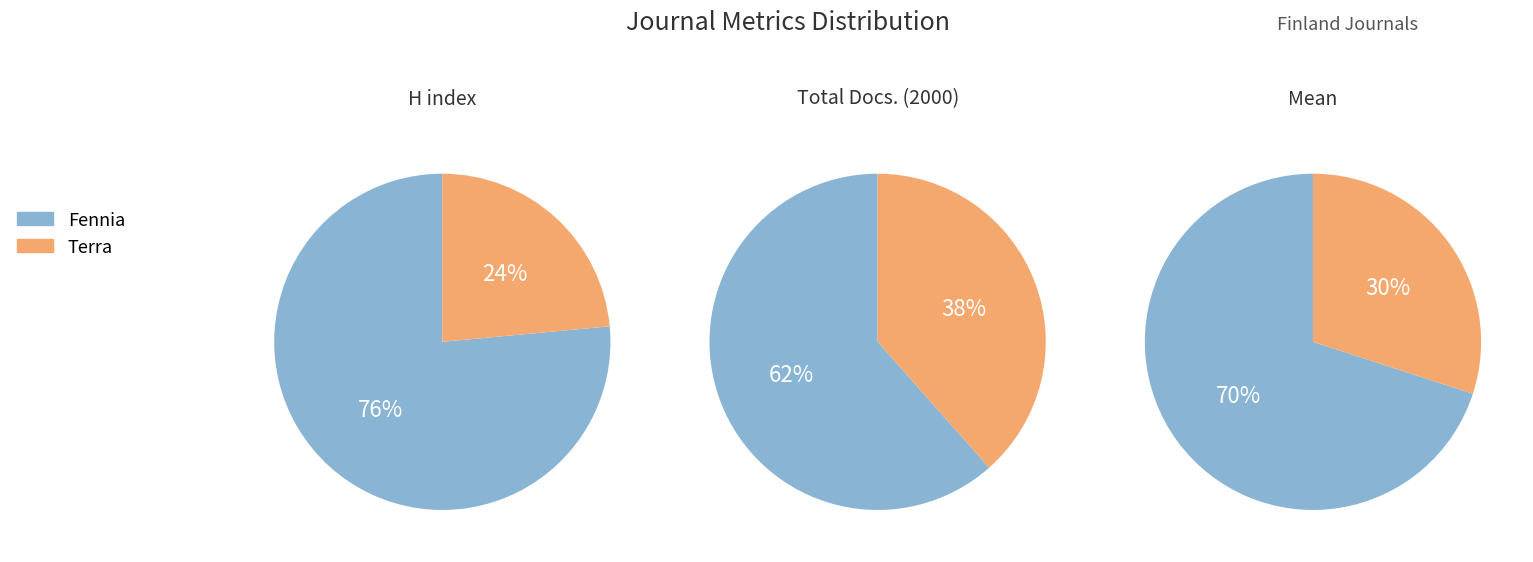

The Terra slice represents 24% of the pie. True or false?

True